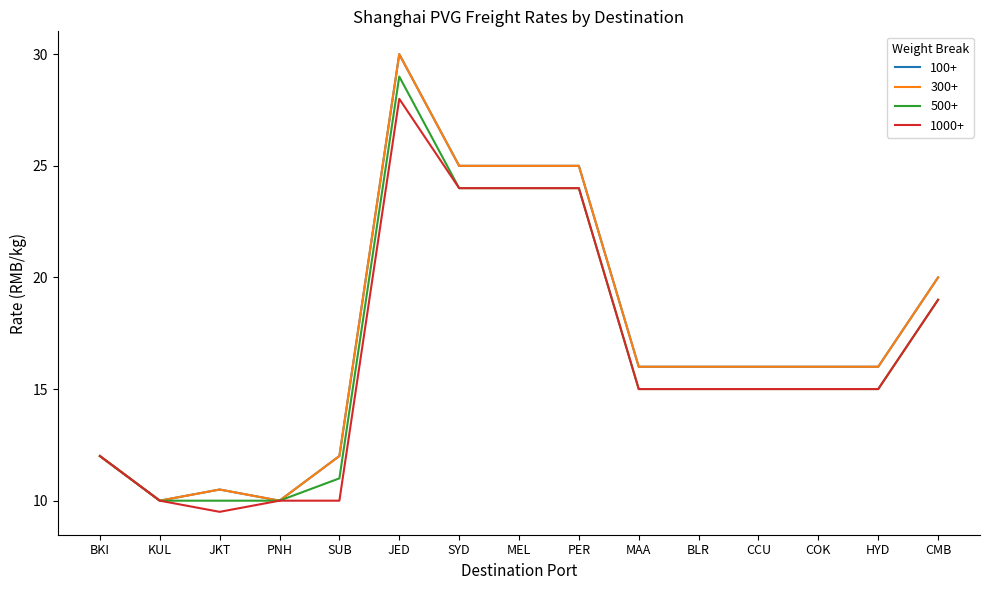

True or false: 1000+ and 300+ intersect in this chart.

False